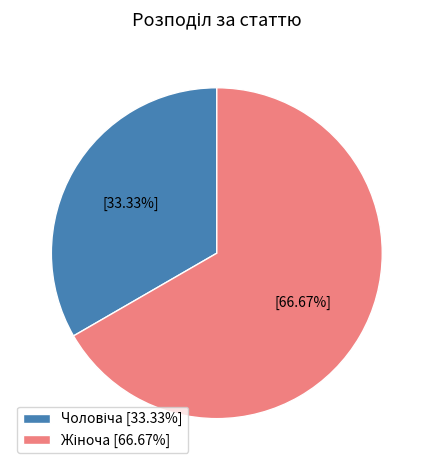

Is there any slice that represents more than half of the pie?

Yes